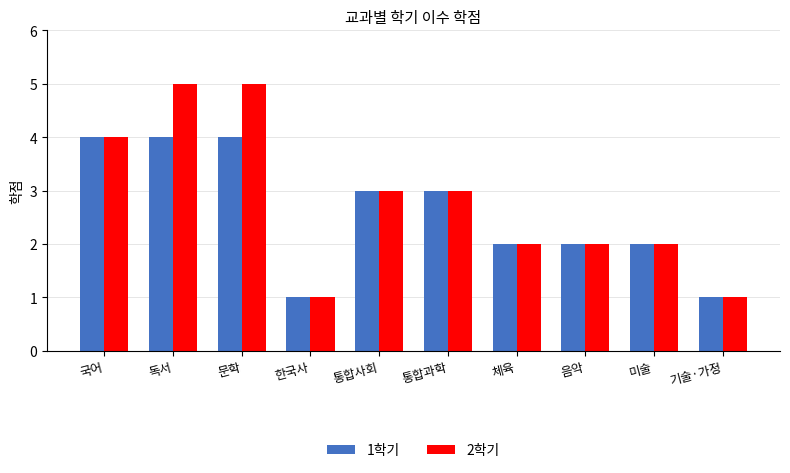

What is the sum of the 2학기 values at 국어 and 기술·가정?

5